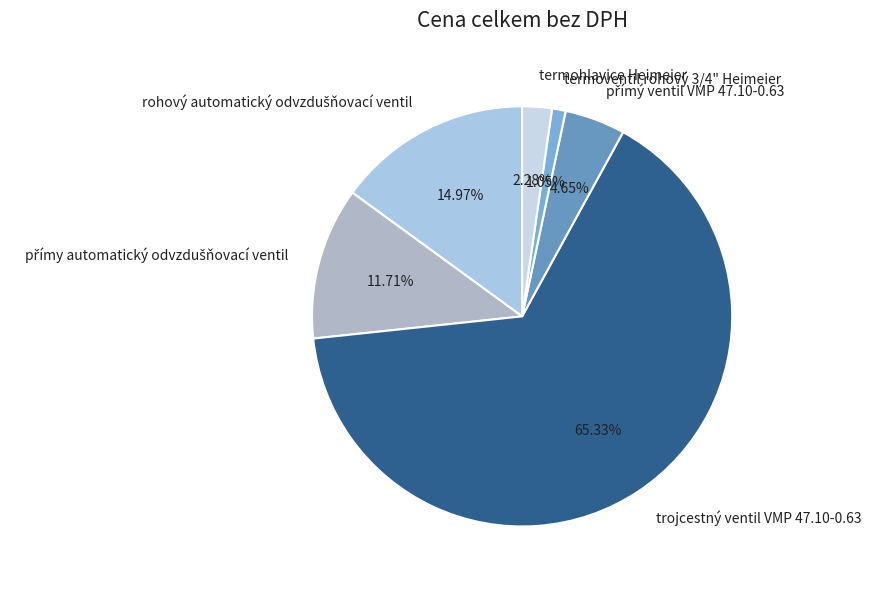

Combined, do termohlavice Heimeier and termoventil rohový 3/4" Heimeier account for over 50%?

No